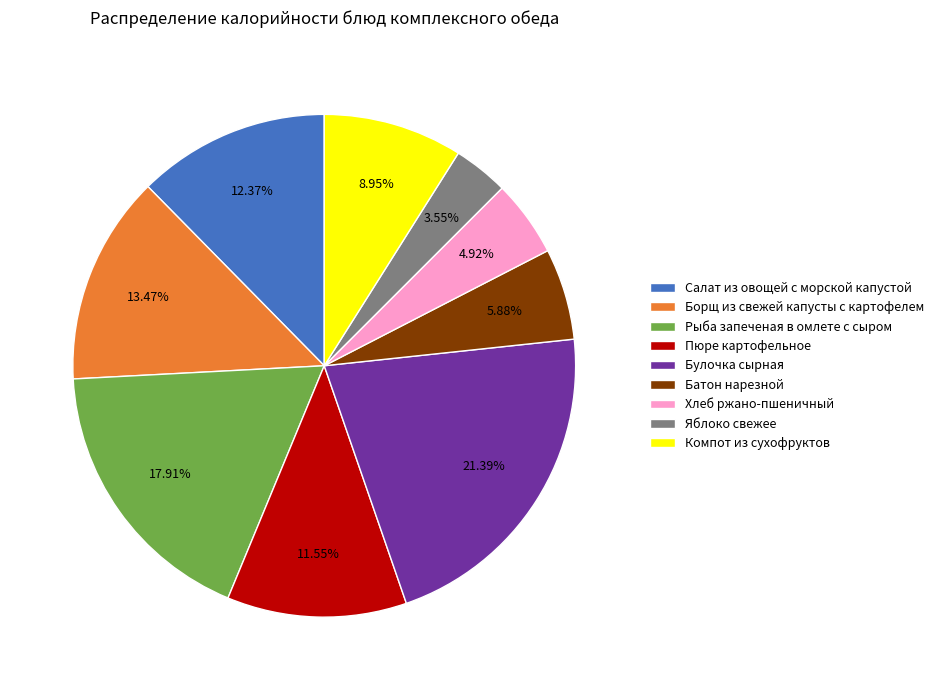

Does any single category account for the majority?

No